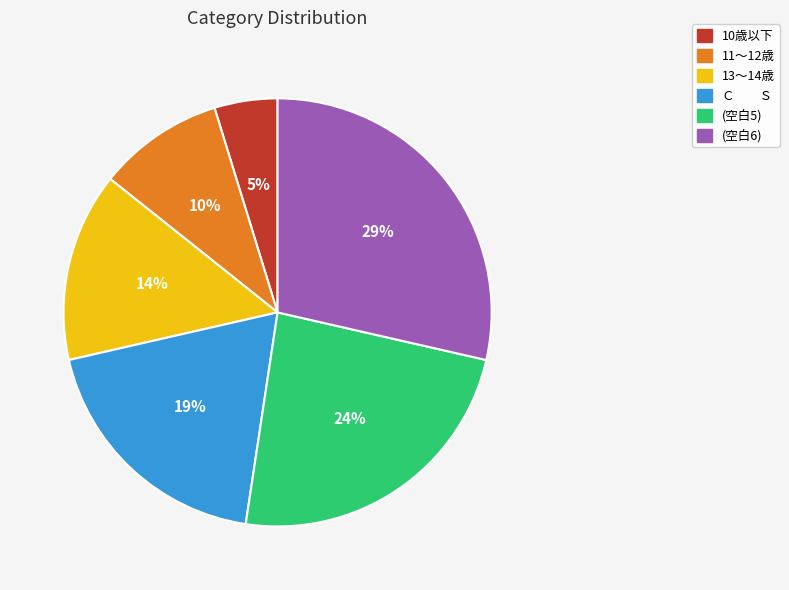

To the nearest percent, what is the difference between the largest and smallest slice percentages?

24%